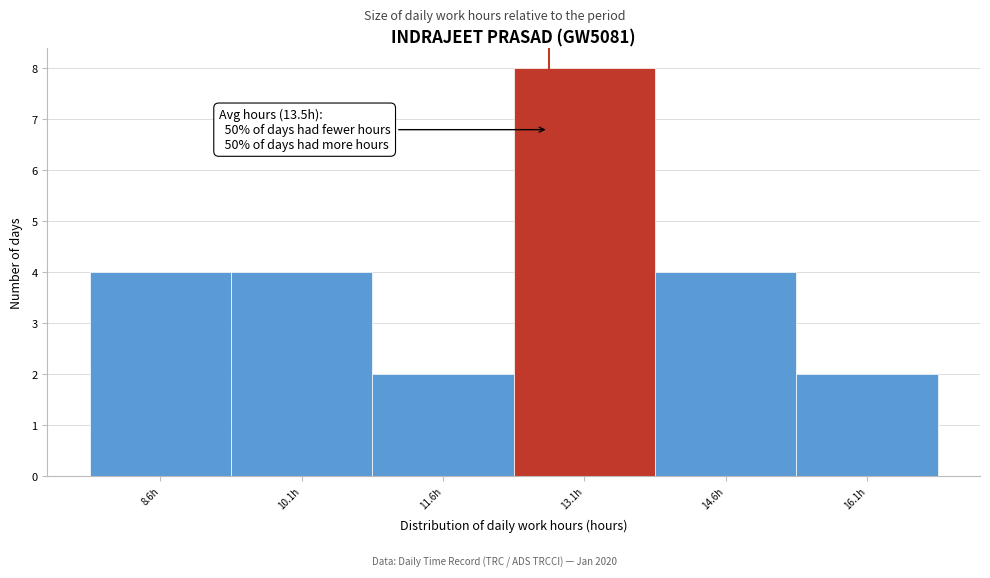

Reading right to left, list all the values displayed in this chart.

2	4	8	2	4	4